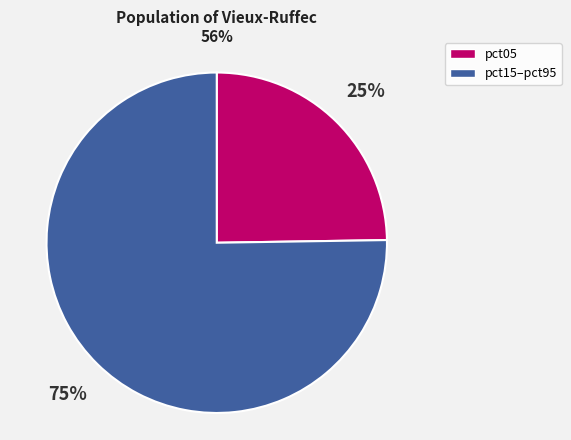

To the nearest percent, what is the difference between the largest and smallest slice percentages?

50%